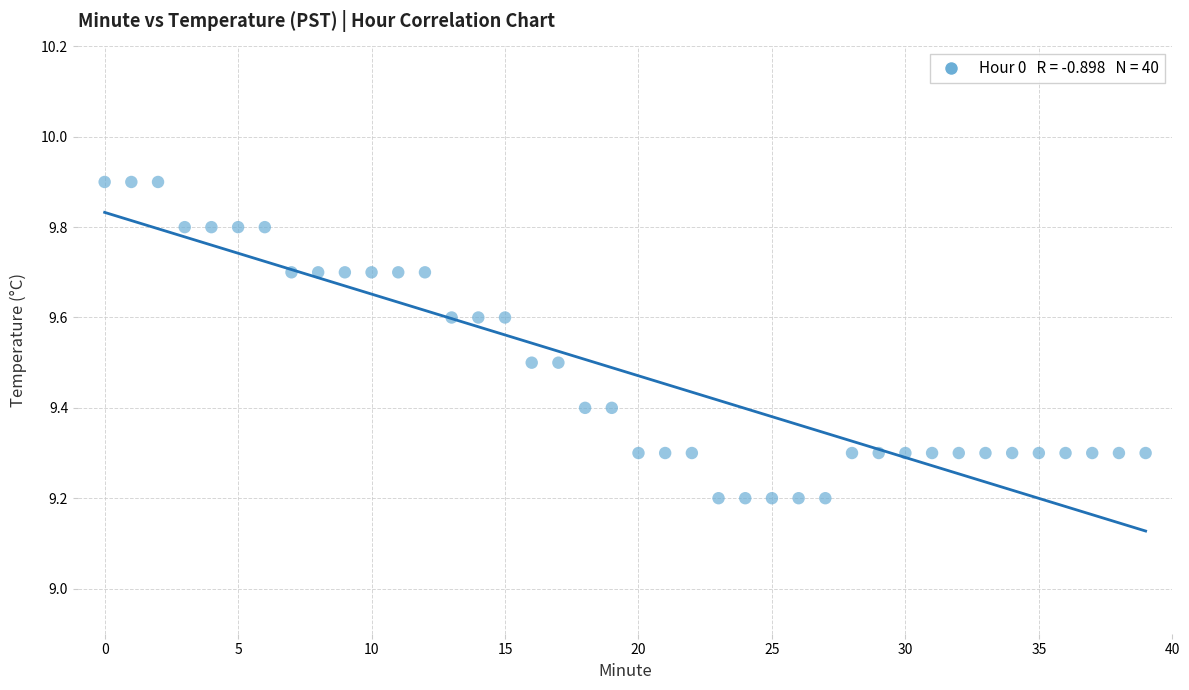

What is the range of Y values (max minus min)?

0.7